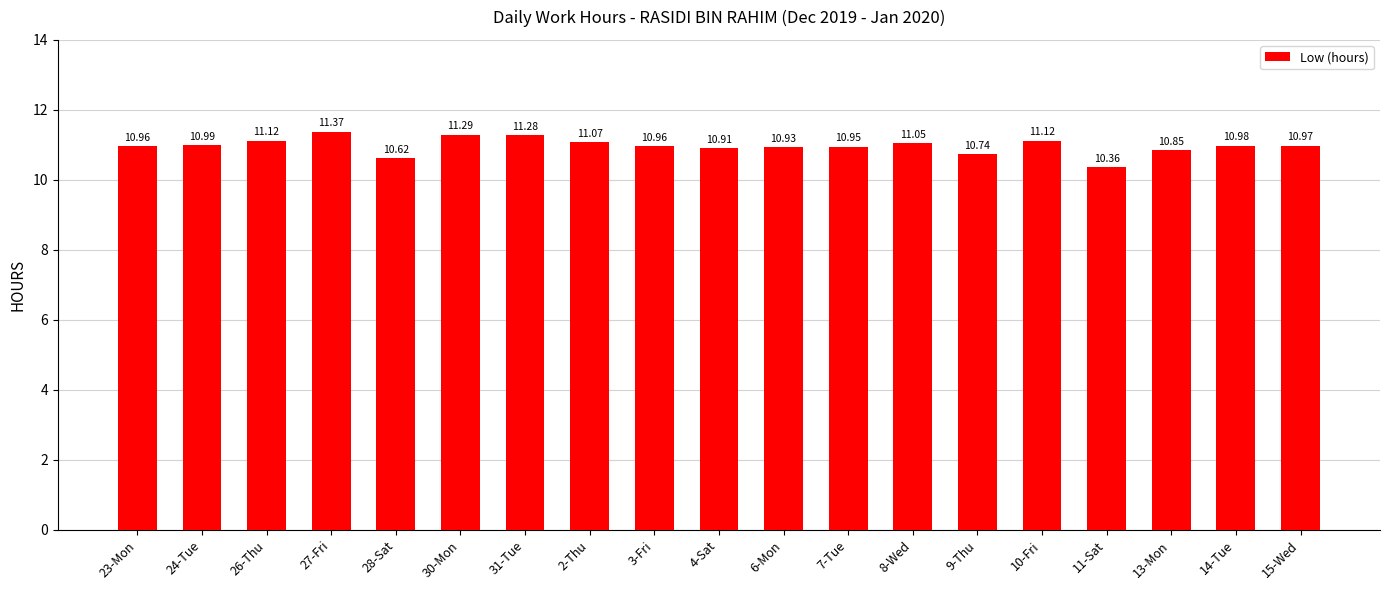

What is the average value?

11.0